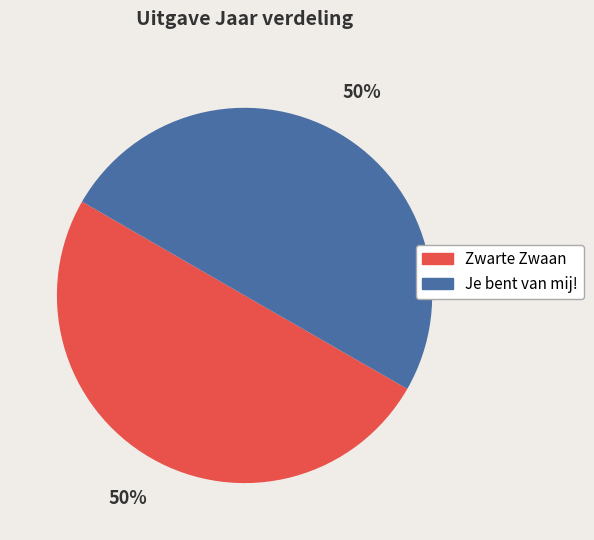

To the nearest percent, what is the average slice percentage?

50%